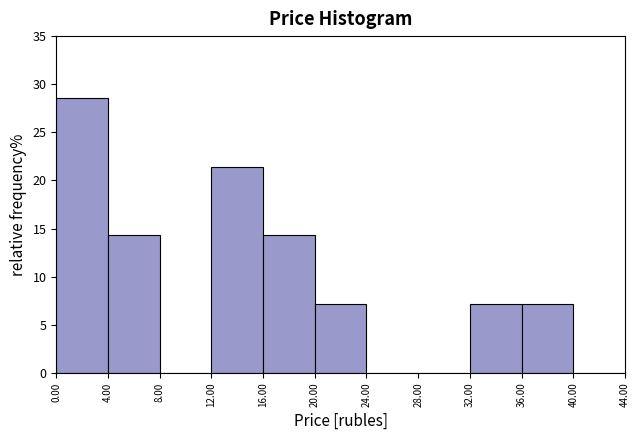

Reading left to right, list every bar in this chart as the range it spans on the x-axis followed by its height. The values are not printed on the chart, so give them approximately, as read against the axis.

0.00 to 4.00: 28.5
4.00 to 8.00: 14.5
8.00 to 12.00: 0
12.00 to 16.00: 21.5
16.00 to 20.00: 14.5
20.00 to 24.00: 7.0
24.00 to 28.00: 0
28.00 to 32.00: 0
32.00 to 36.00: 7.0
36.00 to 40.00: 7.0
40.00 to 44.00: 0